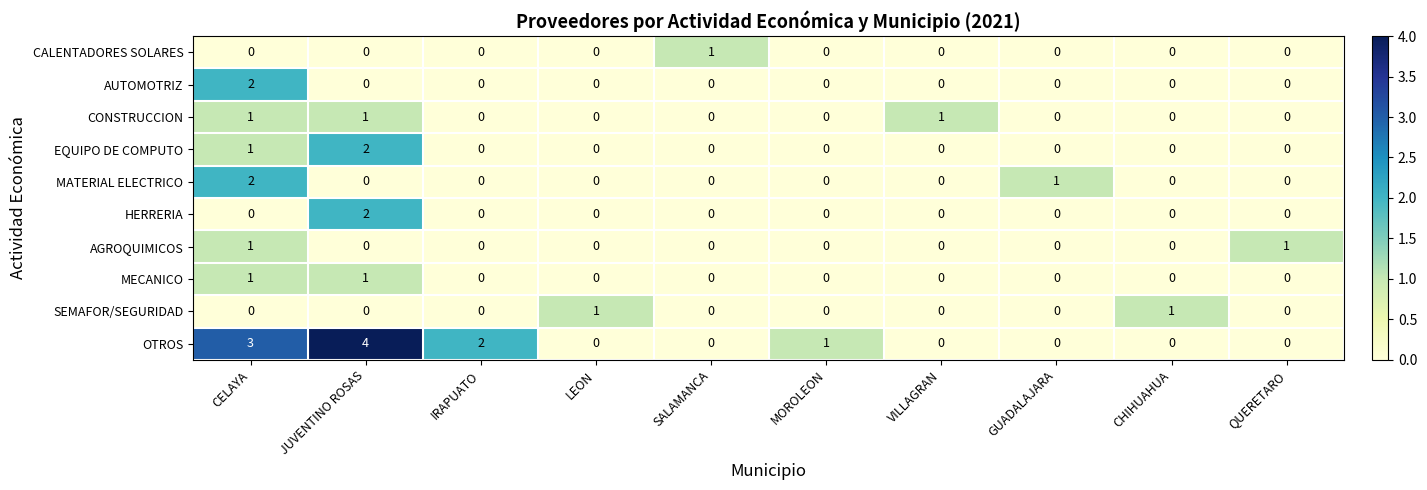

Which category has the highest value across all series?

JUVENTINO ROSAS